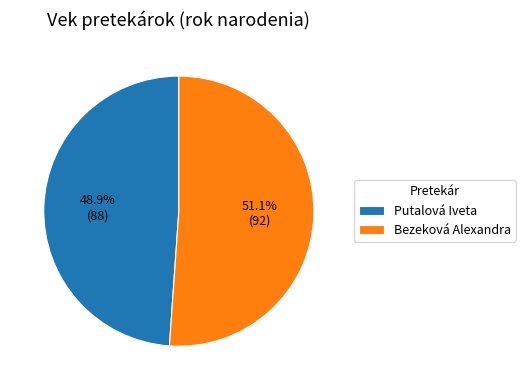

Approximately how many times larger is the value at Putalová Iveta compared to Bezeková Alexandra?

1.0